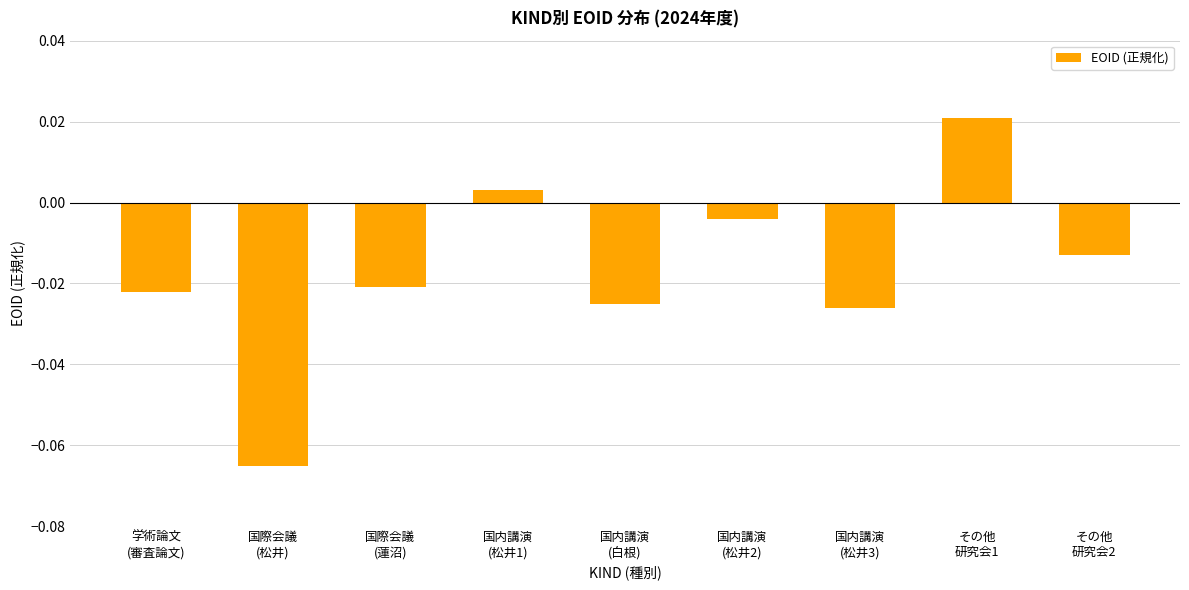

Between 国内講演
(白根) and 国際会議
(松井), which is larger?

国内講演
(白根)